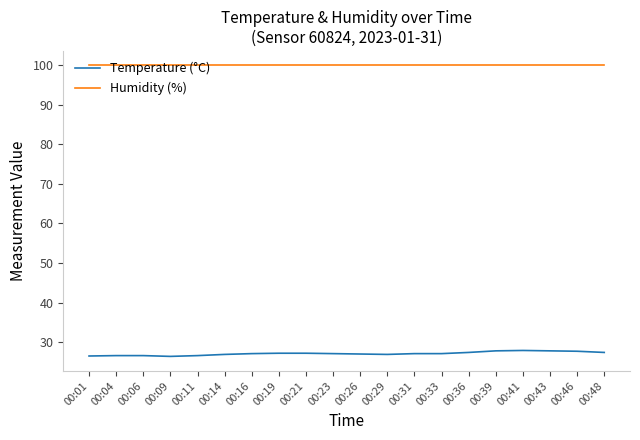

Is the value of Temperature (°C) at 00:06 greater than the value of Humidity (%) at 00:33?

No